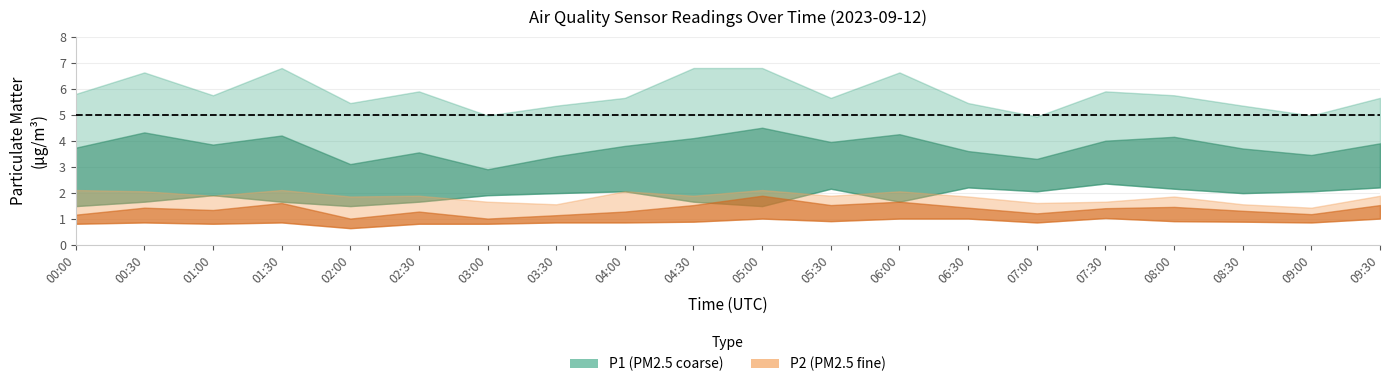

What is the minimum value for P1_upper?

4.9